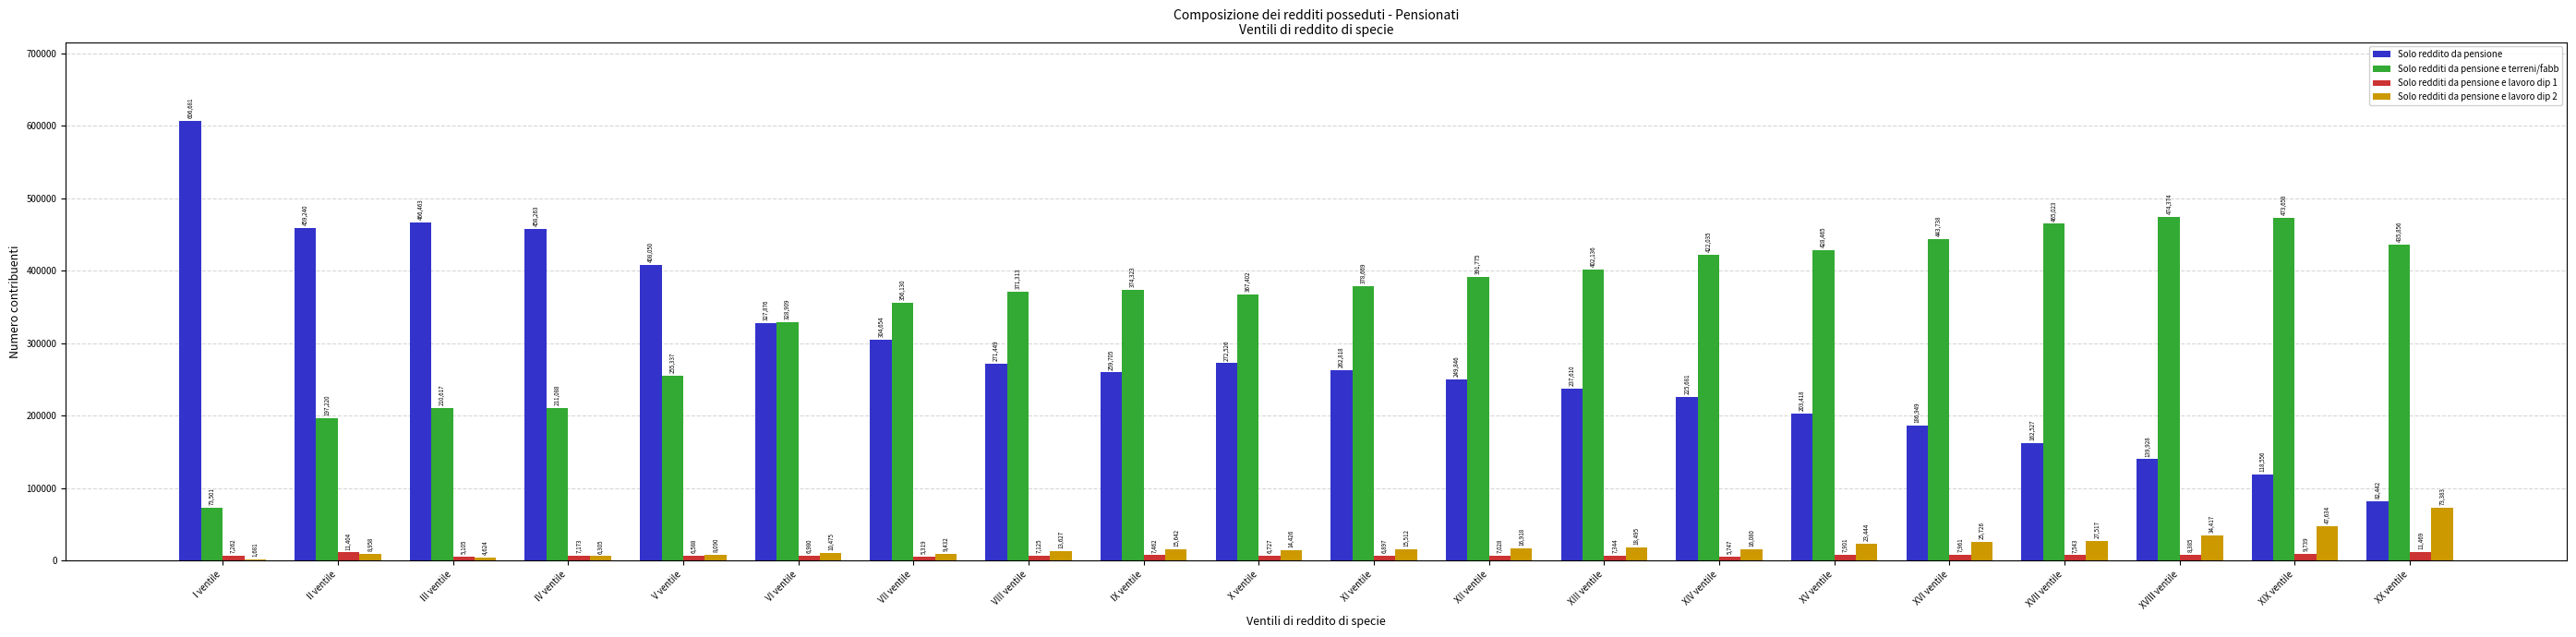

How many categories are shown in the chart?

20